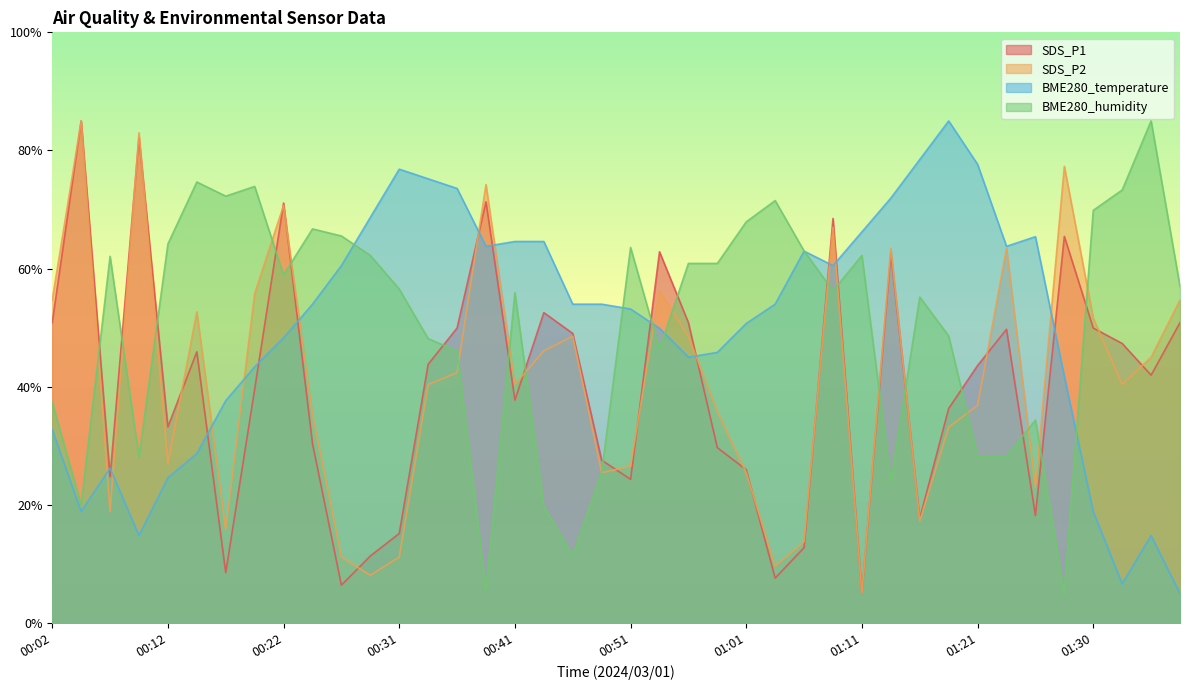

Reading left to right, what are all the values shown in this chart?

SDS_P1: 50.9	85.0	24.8	82.2	33.2	45.9	8.5	39.6	71.1	30.4	6.4	11.3	15.2	43.8	49.9	71.3	37.7	52.5	49.0	27.6	24.3	62.8	50.9	29.7	26.0	7.6	12.8	68.5	5.0	62.6	17.7	36.3	43.6	49.7	18.2	65.5	49.9	47.3	42.0	50.9
SDS_P2: 54.7	85.0	18.8	83.0	27.0	52.7	15.8	55.8	70.7	35.3	11.2	8.1	11.2	40.4	42.4	74.2	40.4	46.1	48.5	25.5	26.5	56.2	48.5	35.8	25.5	9.6	13.8	67.0	5.0	63.5	17.3	33.2	36.8	63.5	23.0	77.3	51.6	40.4	45.0	54.7
BME280_temperature: 32.8	18.9	26.2	14.8	24.6	28.7	37.7	43.4	48.3	54.0	60.5	68.7	76.8	75.2	73.6	63.8	64.6	64.6	54.0	54.0	53.2	49.9	45.0	45.8	50.7	54.0	63.0	60.5	66.2	71.9	78.5	85.0	77.7	63.8	65.4	41.7	18.9	6.6	14.8	5.0
BME280_humidity: 37.4	20.0	62.1	28.1	64.2	74.7	72.3	73.9	58.9	66.7	65.5	62.2	56.5	48.1	46.0	5.4	55.9	19.7	11.4	25.5	63.6	46.3	60.9	60.9	67.9	71.5	63.0	56.2	62.2	23.9	55.2	48.6	28.2	28.2	34.4	5.0	69.9	73.3	85.0	57.0